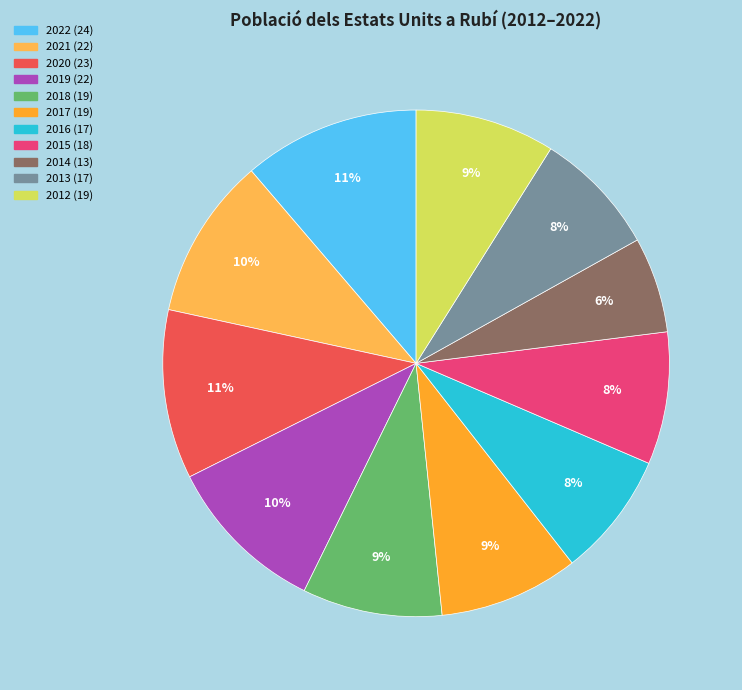

Between 2018 and 2021, which is larger?

2021